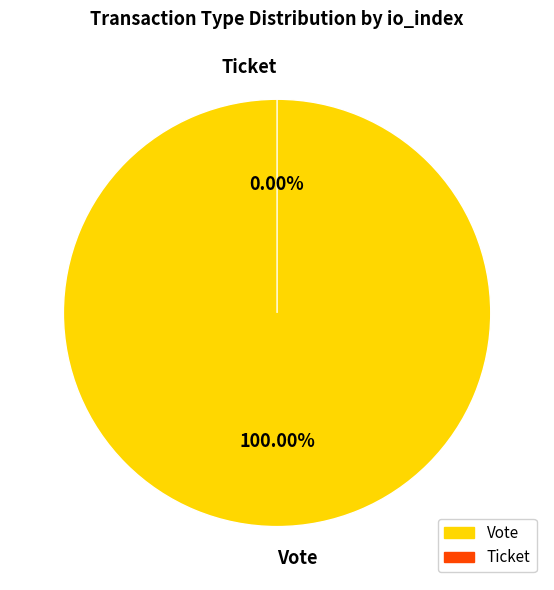

Does any single category account for the majority?

Yes